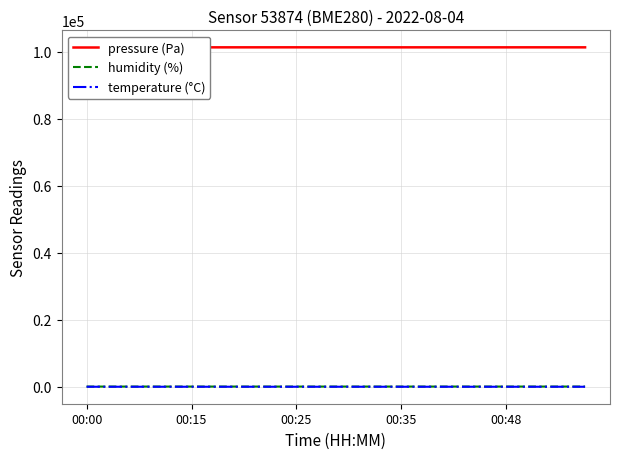

How many data points in temperature (°C) are above 21?

16